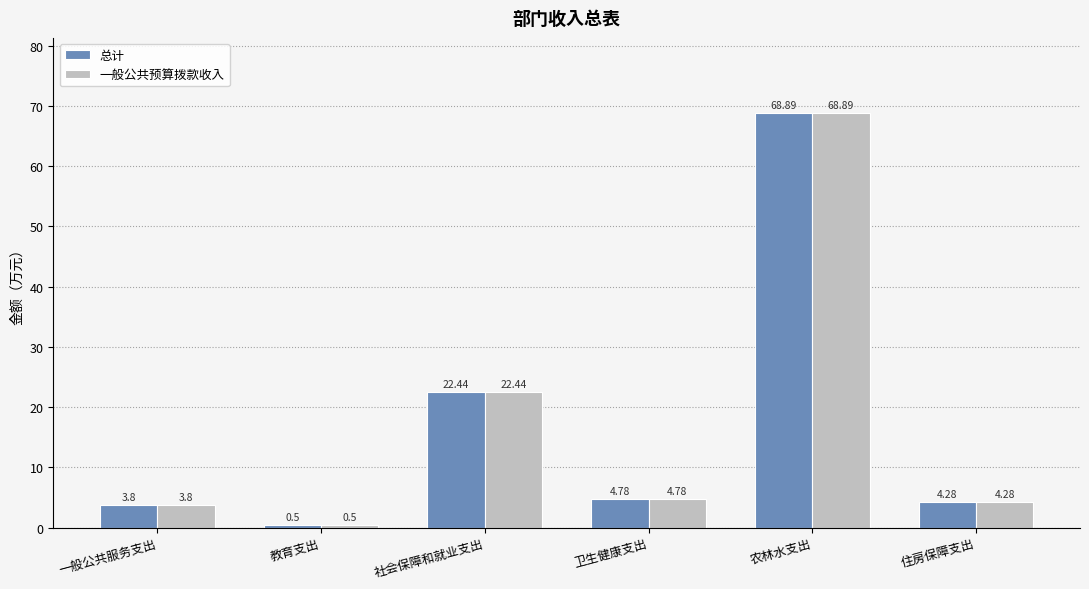

Reading left to right, extract all data points from this chart.

总计: 3.8	0.5	22.4	4.8	68.9	4.3
一般公共预算拨款收入: 3.8	0.5	22.4	4.8	68.9	4.3